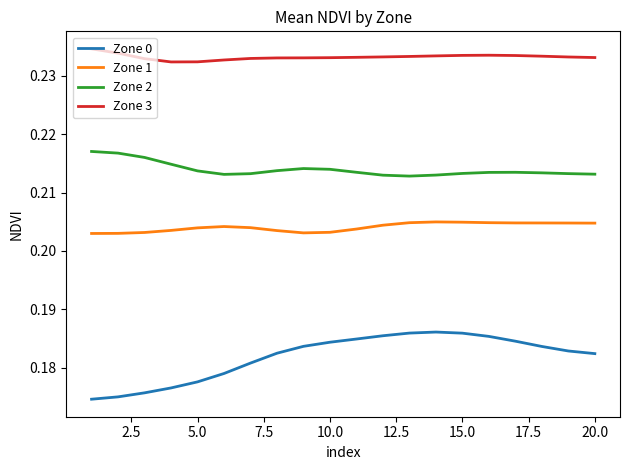

Which series has the largest total across all categories?

Zone 3